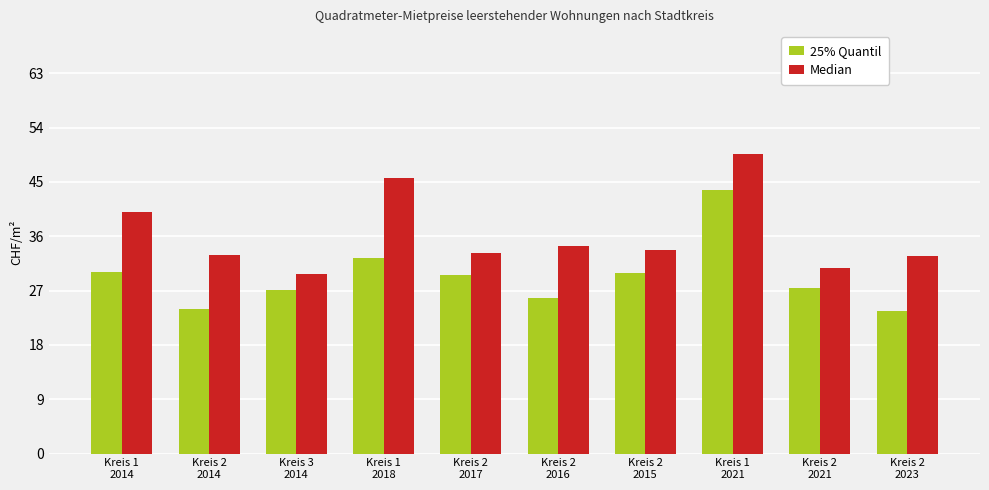

List the series in order of their overall mean, highest first.

Median, 25% Quantil